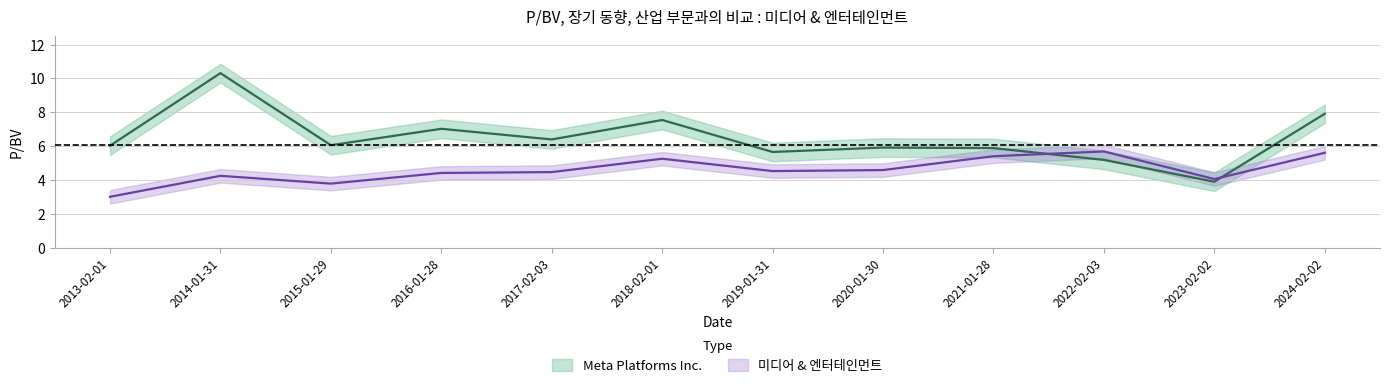

Where do 미디어 & 엔터테인먼트 and Meta Platforms Inc. first cross each other?

2021-01-28 and 2022-02-03